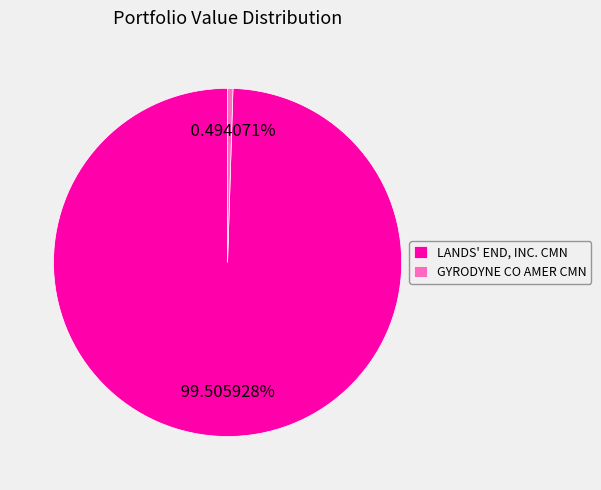

Between LANDS' END, INC. CMN and GYRODYNE CO AMER CMN, which is larger?

LANDS' END, INC. CMN